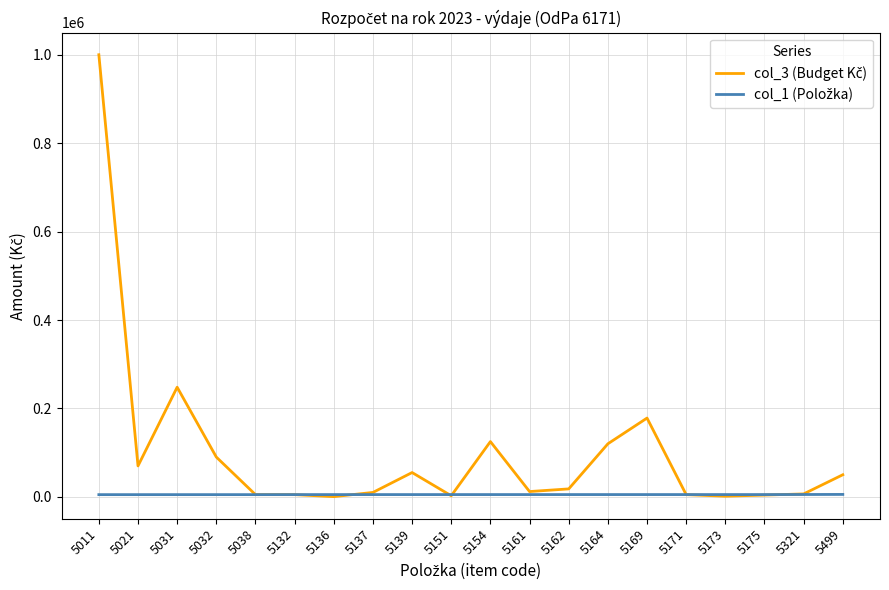

At which category is the sum across all series the highest?

5011